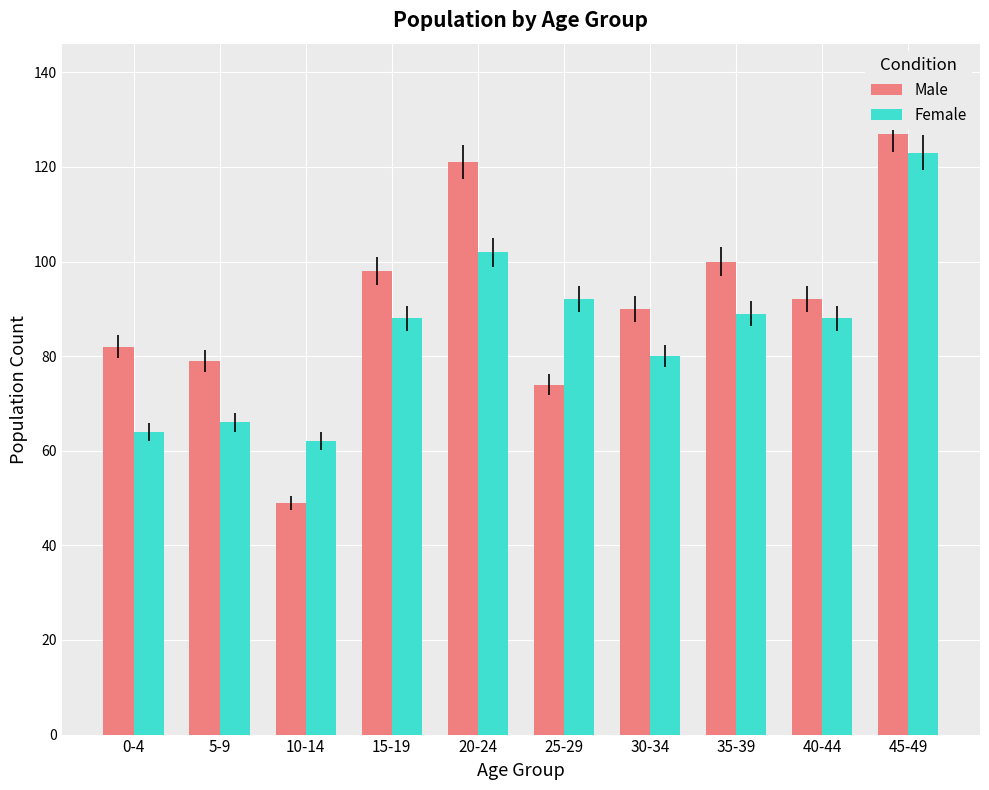

Where does the Male series first go above 92?

15-19